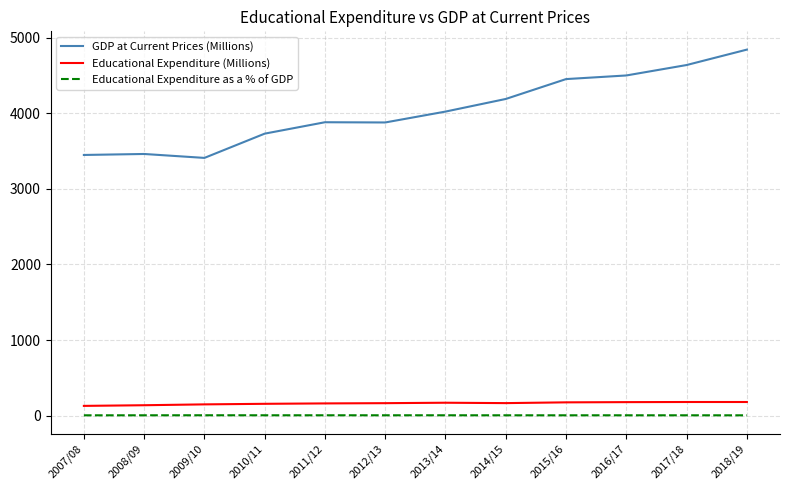

Which series has the largest total across all categories?

GDP at Current Prices (Millions)